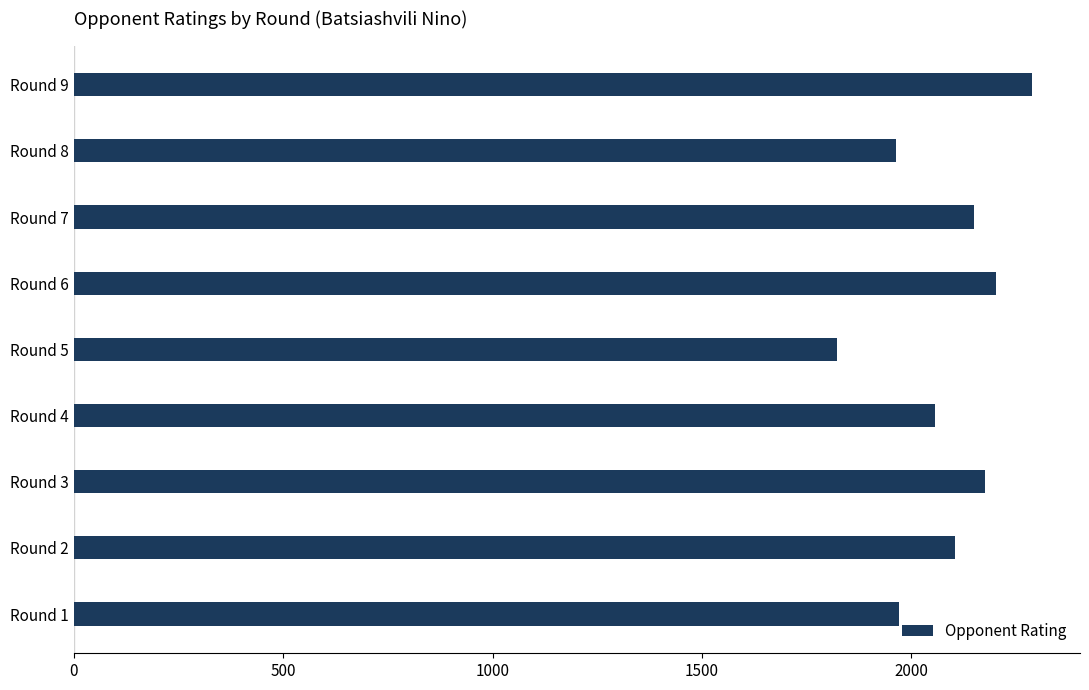

What is the sum of all values?

18732